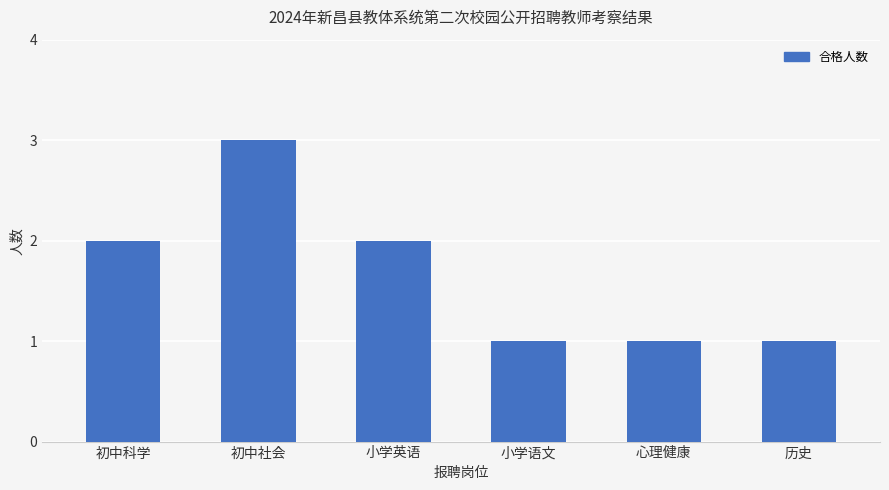

What is the value of the 3rd bar from the left?

2